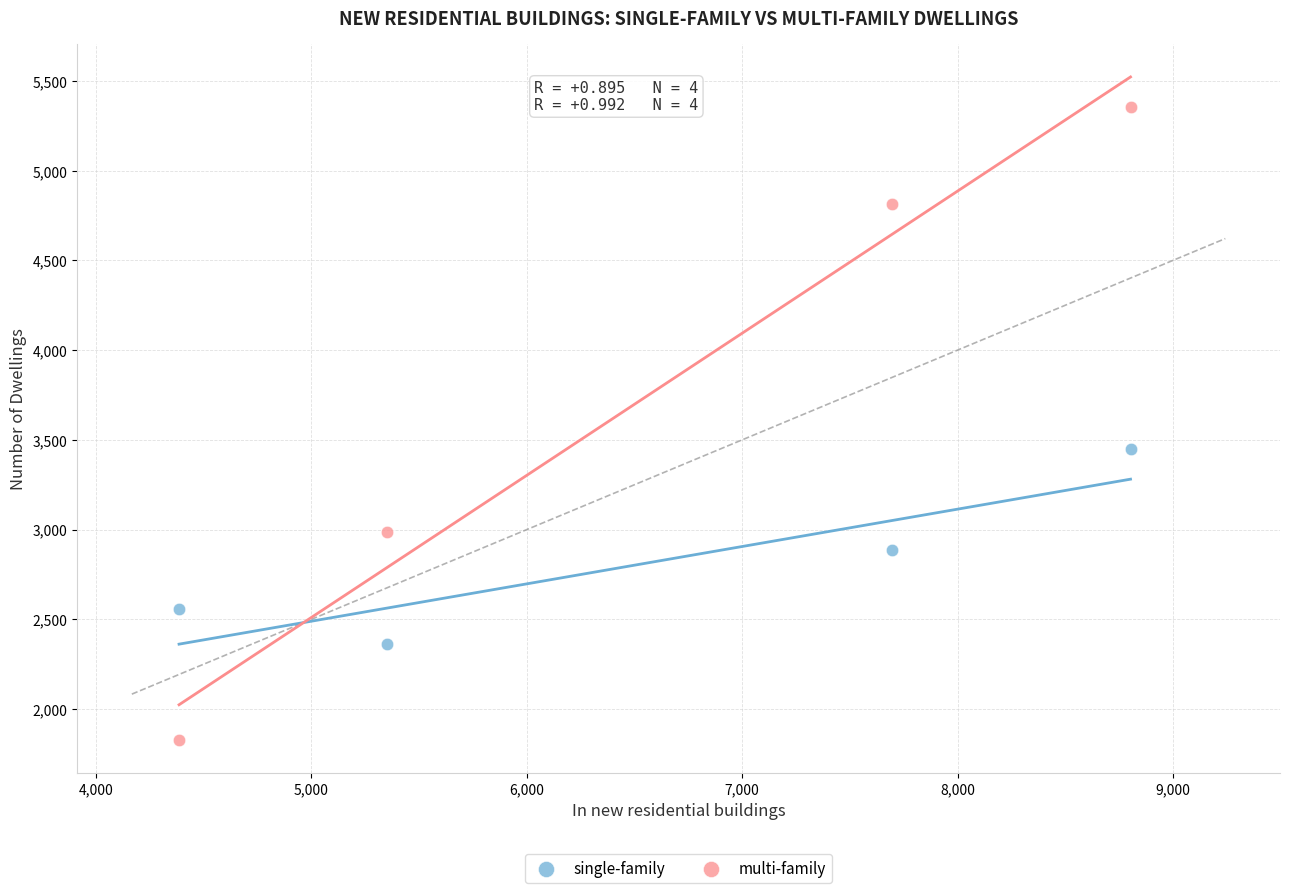

What are all the series names shown in the legend?

single-family, multi-family